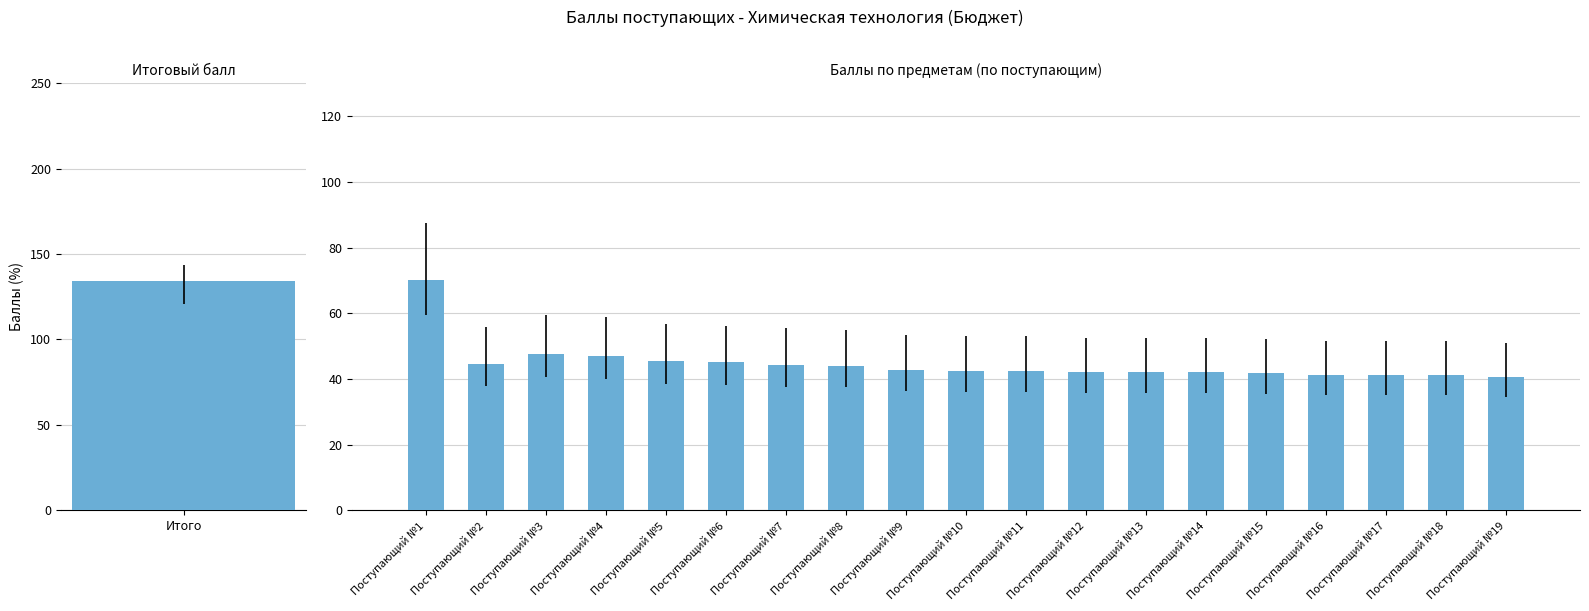

At which label does the data first exceed 42?

Поступающий №1